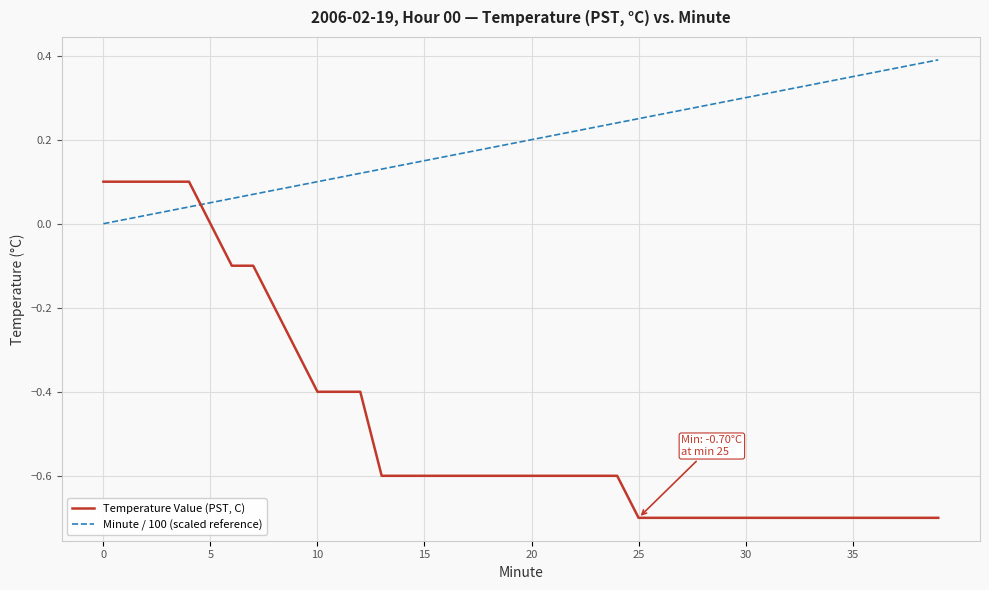

What is the difference between the maximum and second lowest values in the Temperature Value (PST, C) series?

0.8